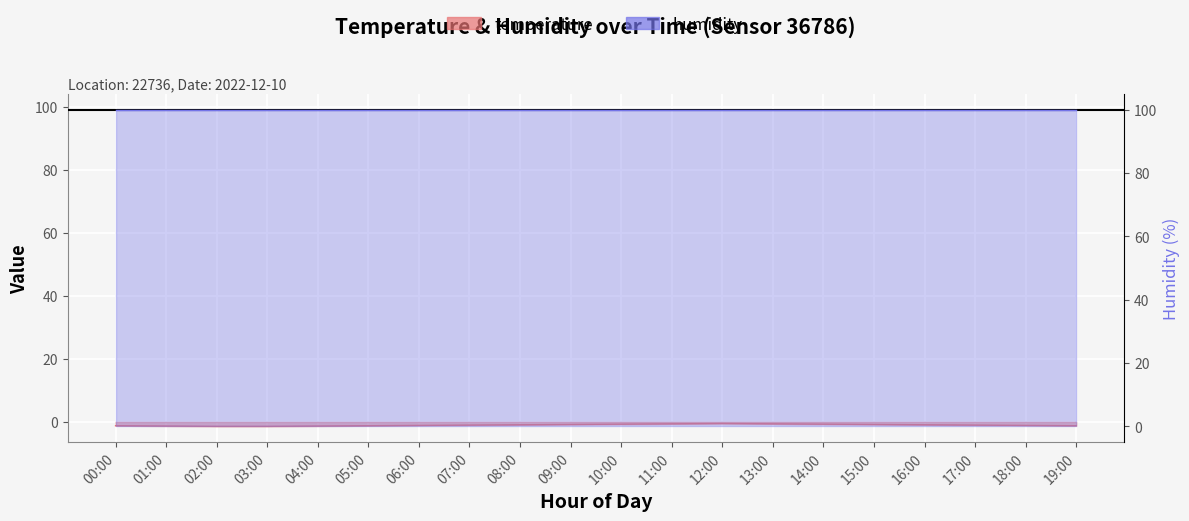

Reading right to left, transcribe all the data shown in this chart.

-1.2	-1.1	-1.0	-0.9	-0.8	-0.7	-0.6	-0.5	-0.6	-0.7	-0.8	-0.9	-1.0	-1.1	-1.2	-1.3	-1.4	-1.4	-1.3	-1.2